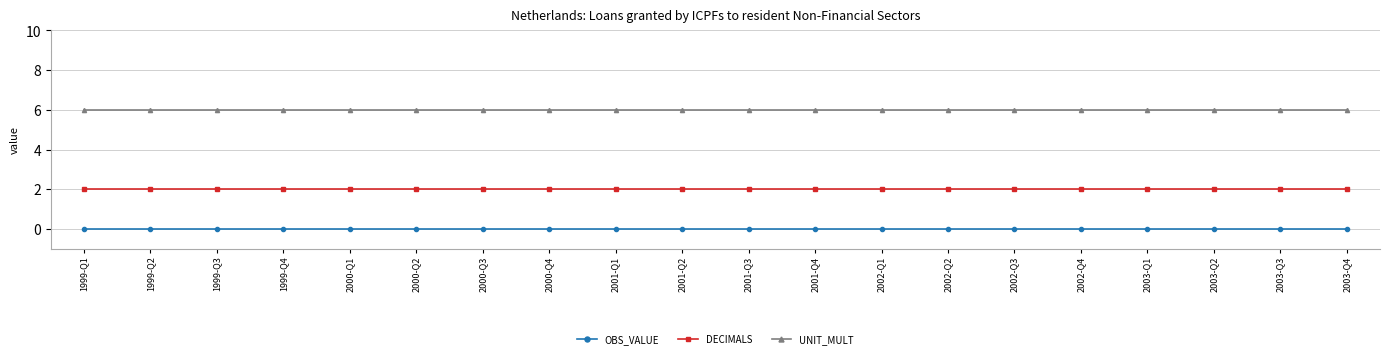

At how many categories does at least one series exceed 1?

20